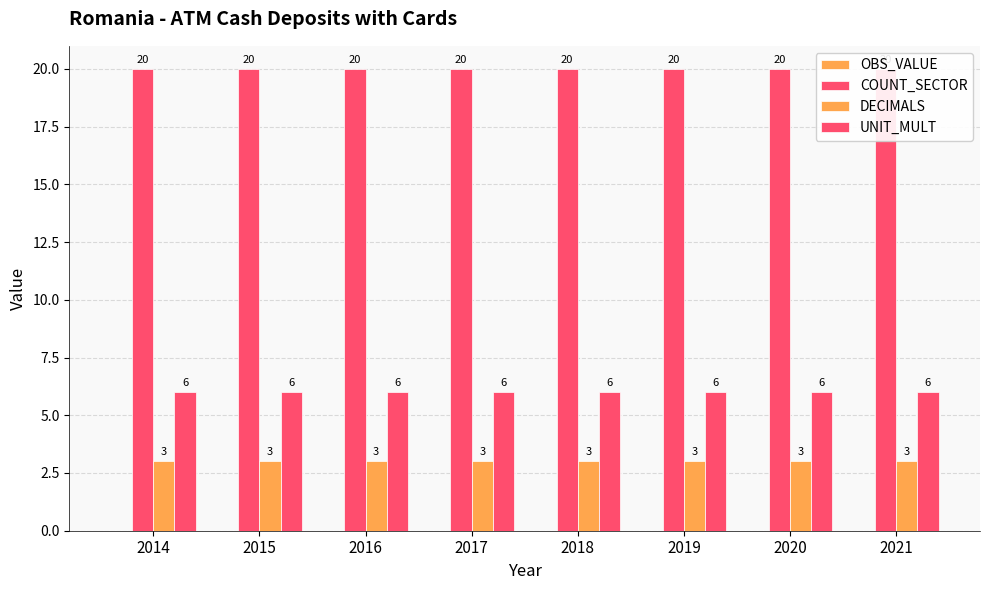

The UNIT_MULT series shows 6 at 2019. True or false?

True